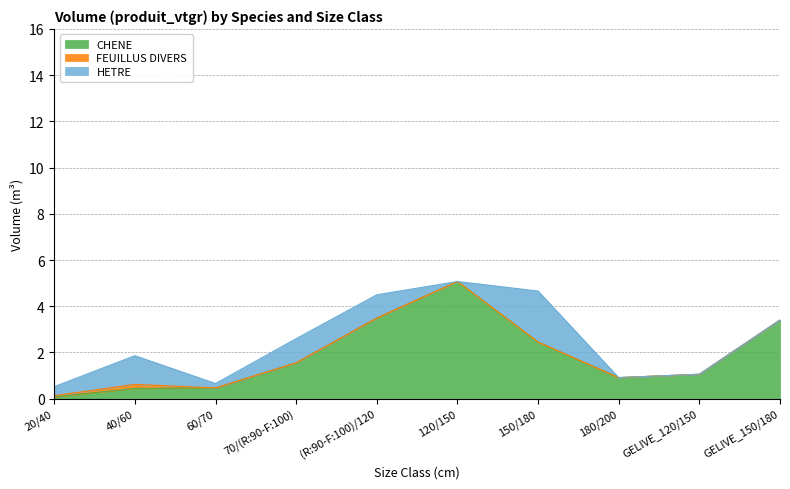

True or false: FEUILLUS DIVERS has more than 1 interior local peaks.

False